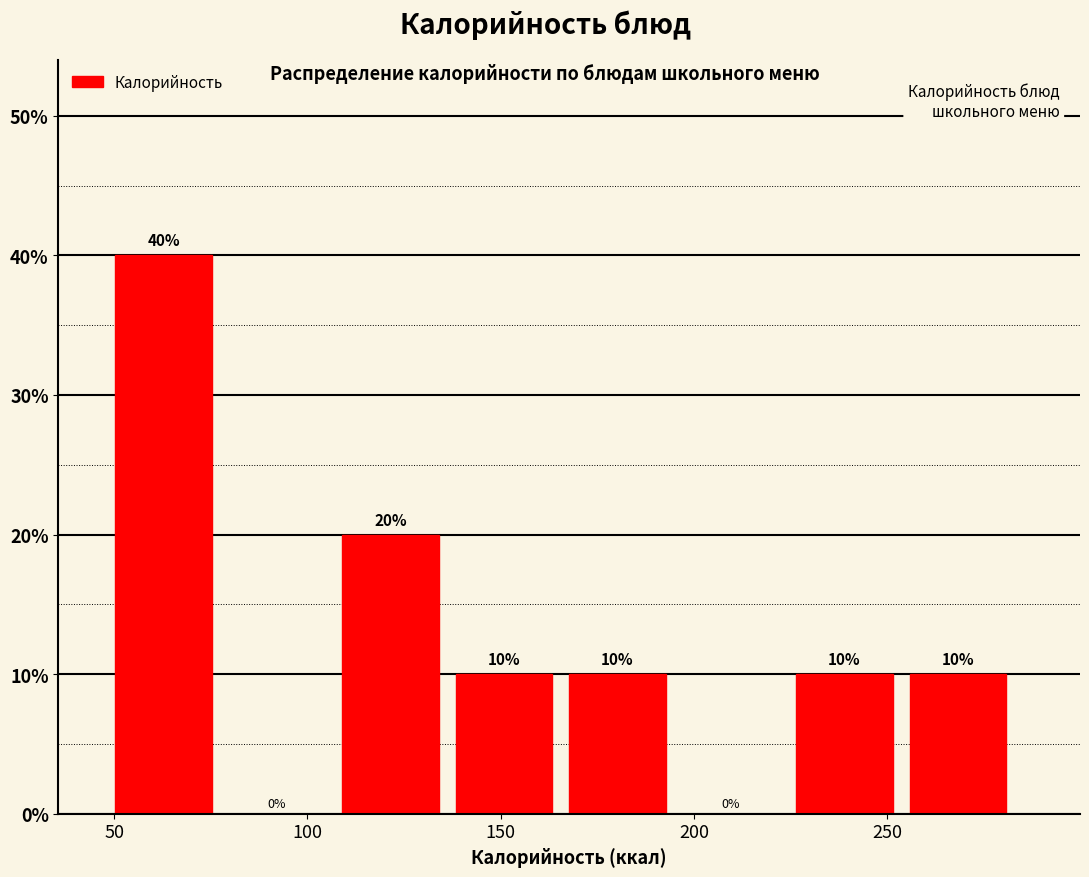

Reading left to right, list every bar in this chart as the range it spans on the x-axis followed by its height. The bar edges are not printed on the chart, so give them approximately, as read against the axis.

50 to 80: 40
80 to 110: 0
110 to 140: 20
140 to 170: 10
170 to 195: 10
195 to 225: 0
225 to 255: 10
255 to 285: 10